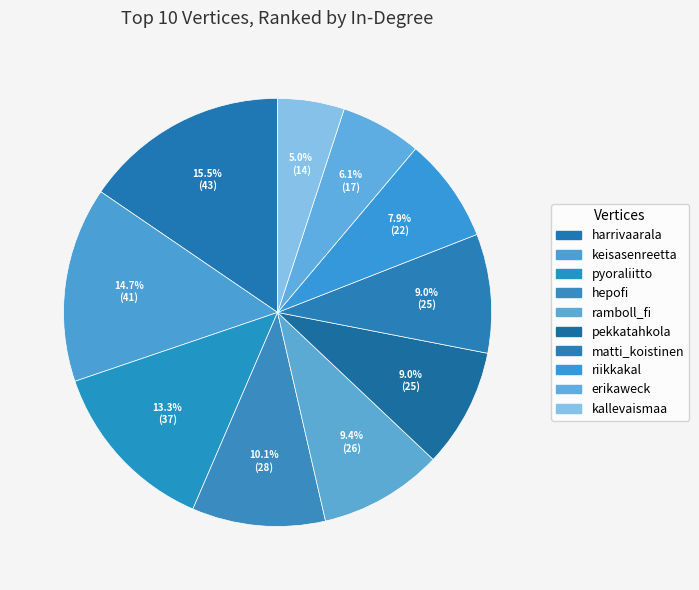

How many slices are in this pie chart?

10